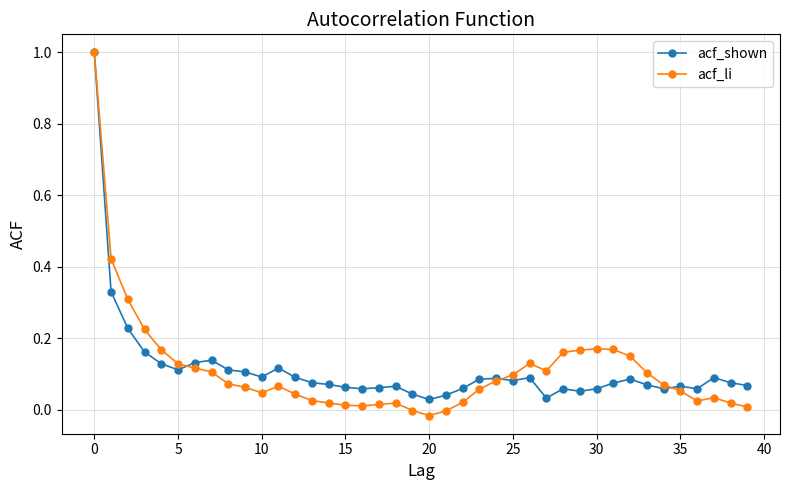

What is the highest value of the acf_shown series?

1.0